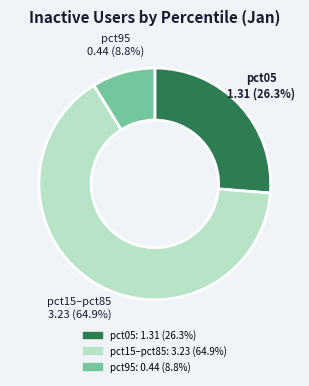

Does any single category account for the majority?

Yes